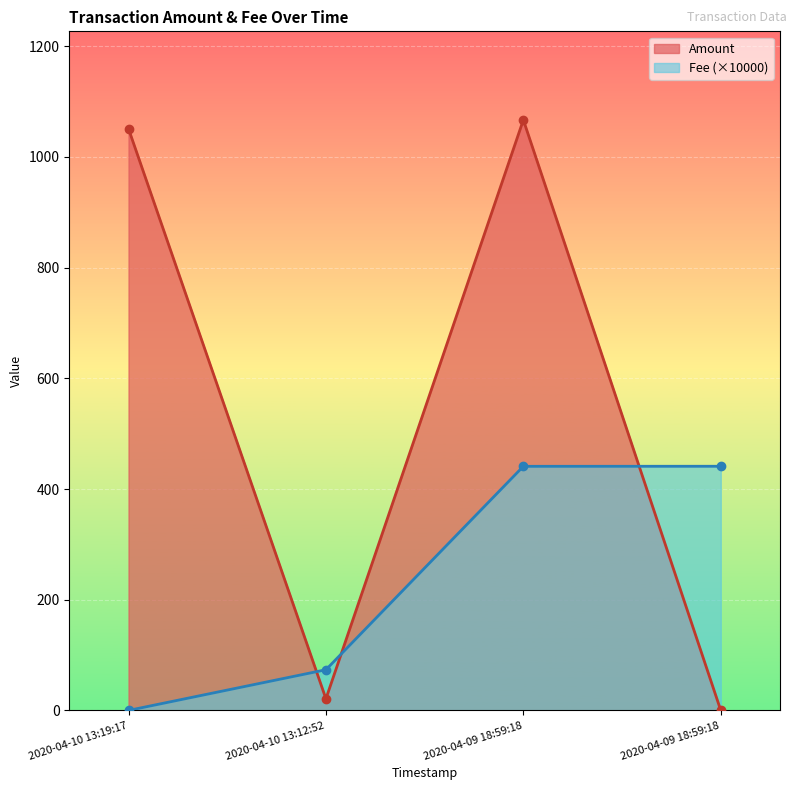

True or false: Fee and Amount cross at least once.

True